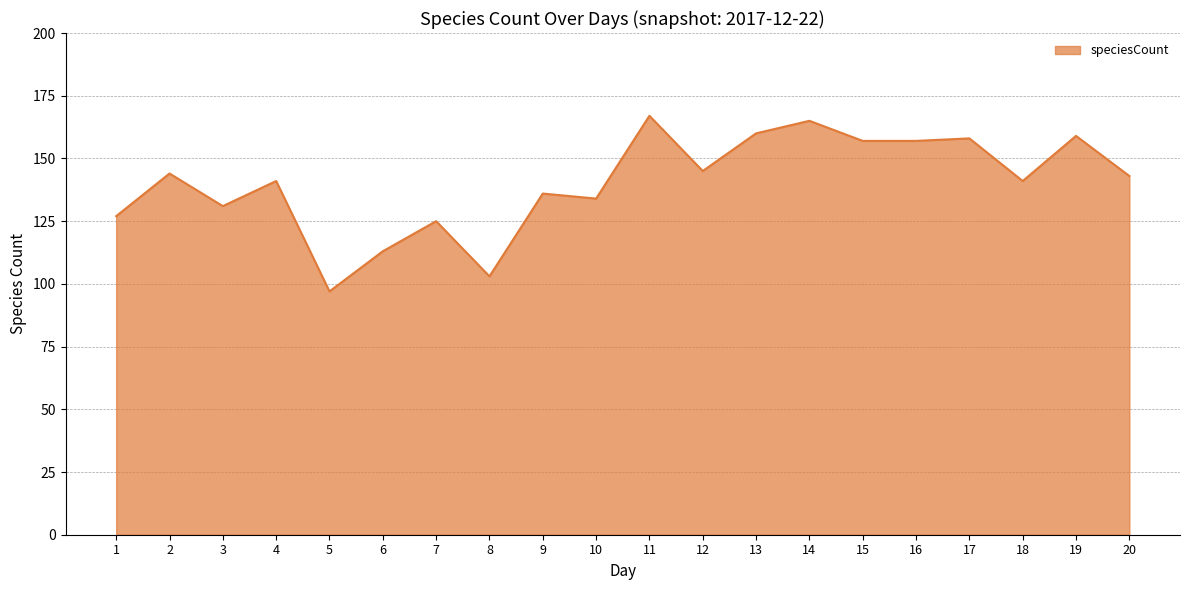

The chart shows a value of 267 at 11. True or false?

False